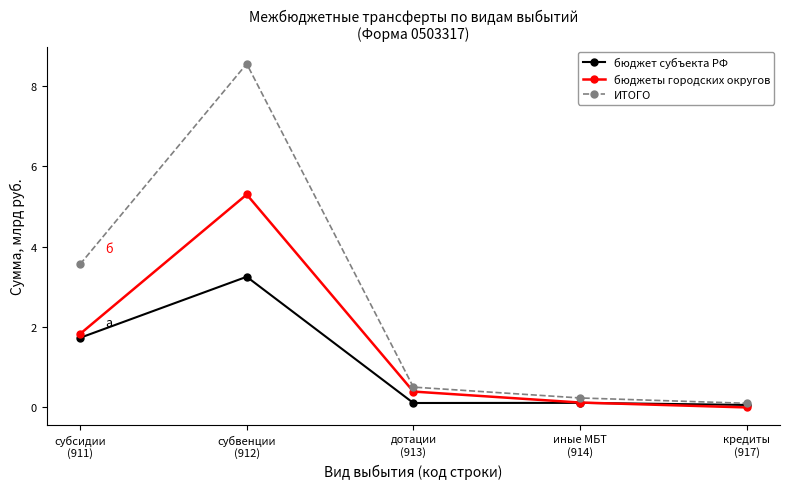

Which series changed the most between субвенции
(912) and дотации
(913)?

ИТОГО